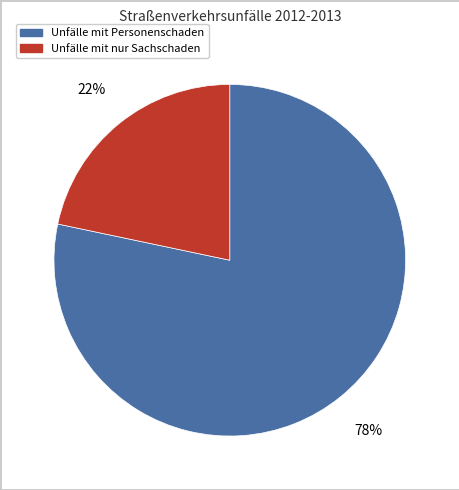

To the nearest percent, what is the average slice percentage?

50%